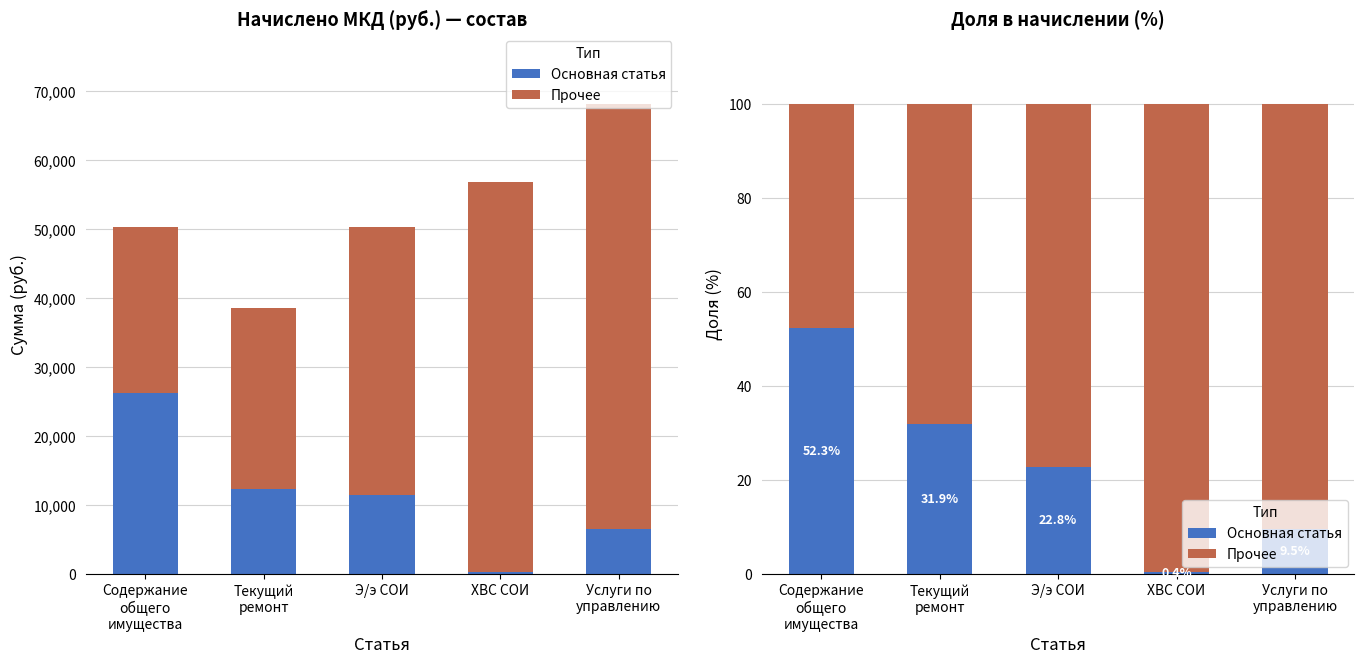

What is the sum of all Основная статья values?

116.9